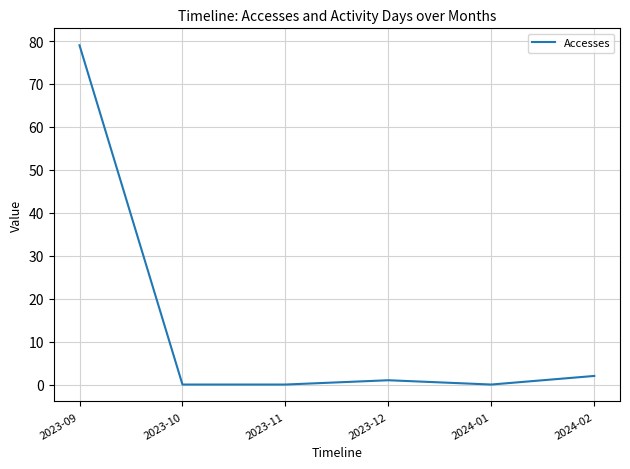

How many lines are shown in the chart?

1